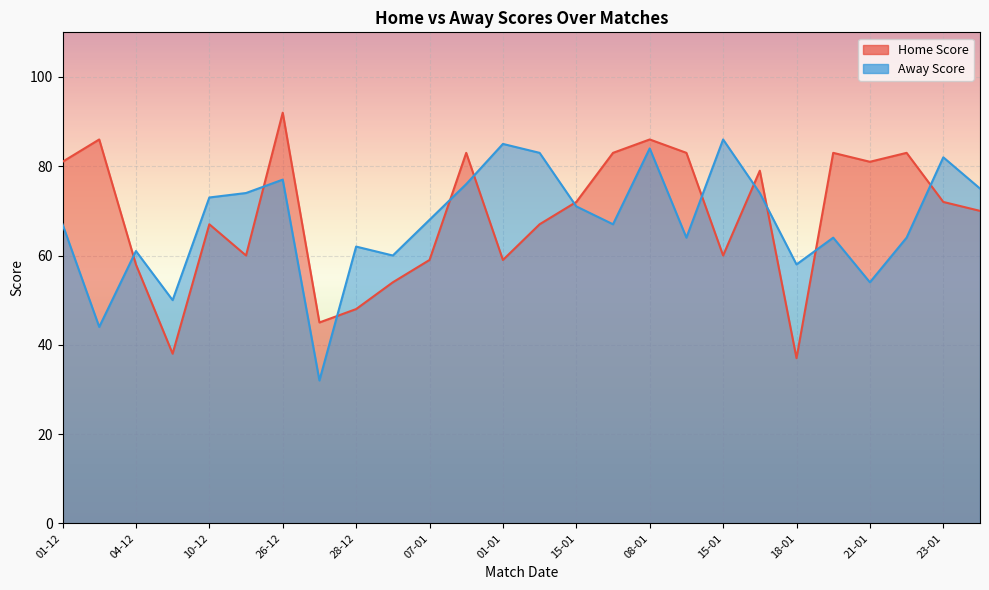

Which category has the highest value across all series?

26-12